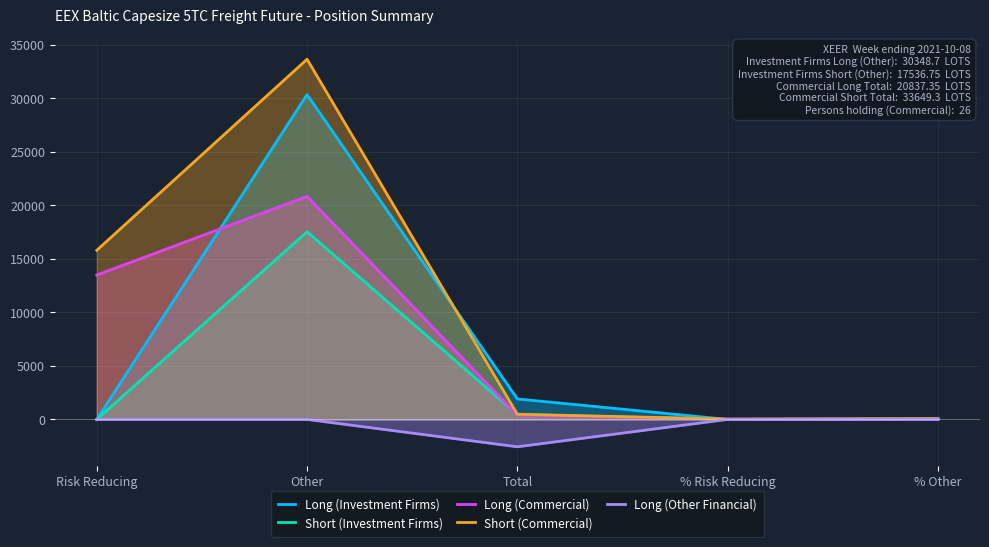

What is the value of the Long (Investment Firms) point at the 2nd from the left?

30348.7